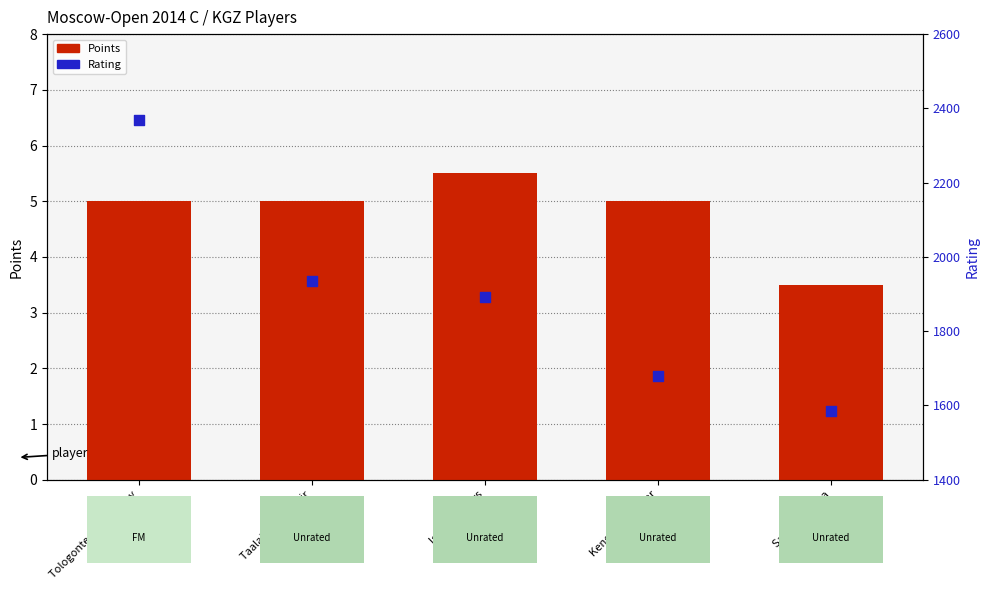

At how many categories does at least one series exceed 1388?

5